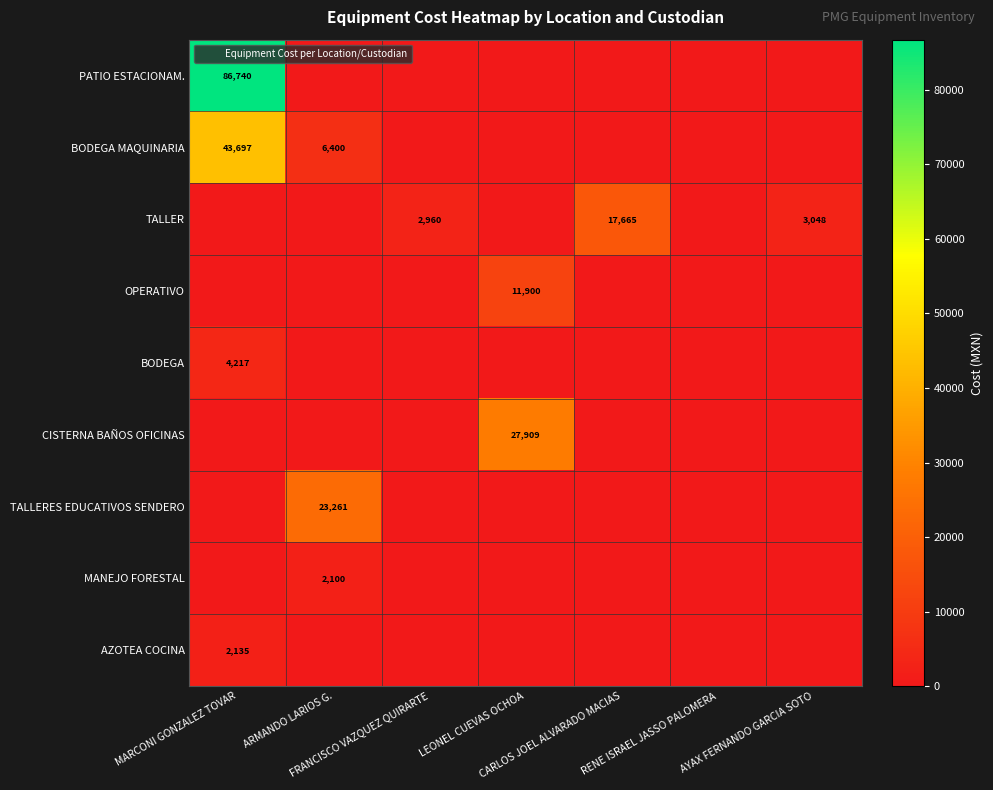

True or false: BODEGA MAQUINARIA has a value of 0.0 at CARLOS JOEL ALVARADO MACIAS.

True